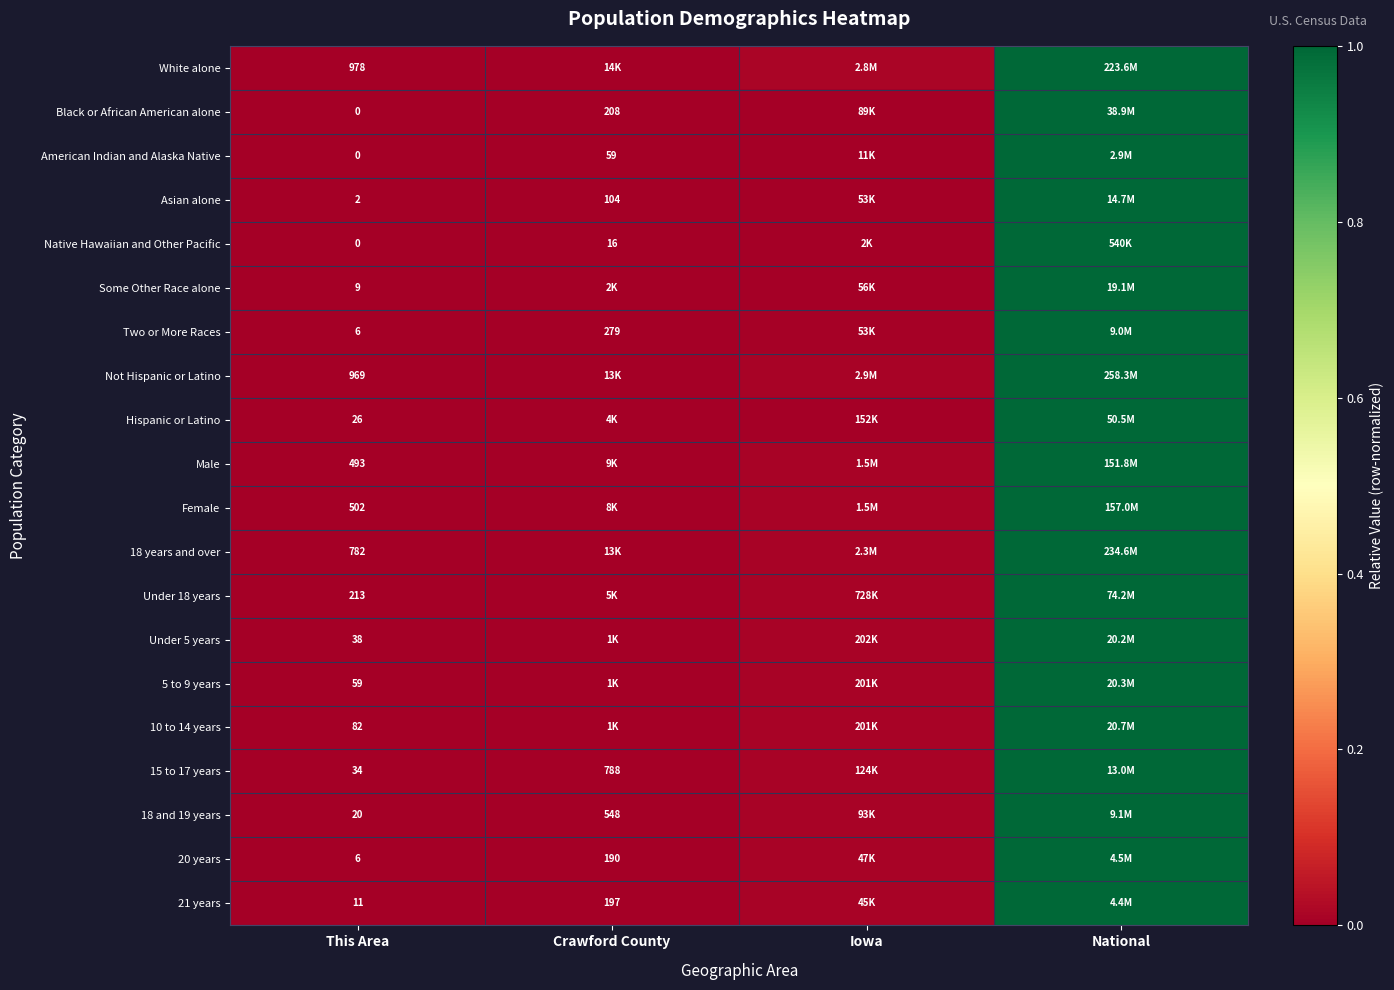

At which label is American Indian and Alaska Native closest to 0?

This Area